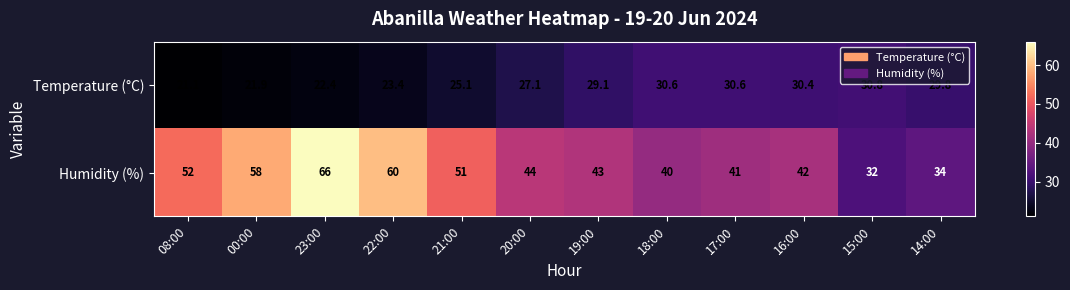

How many data points does each series have?

12